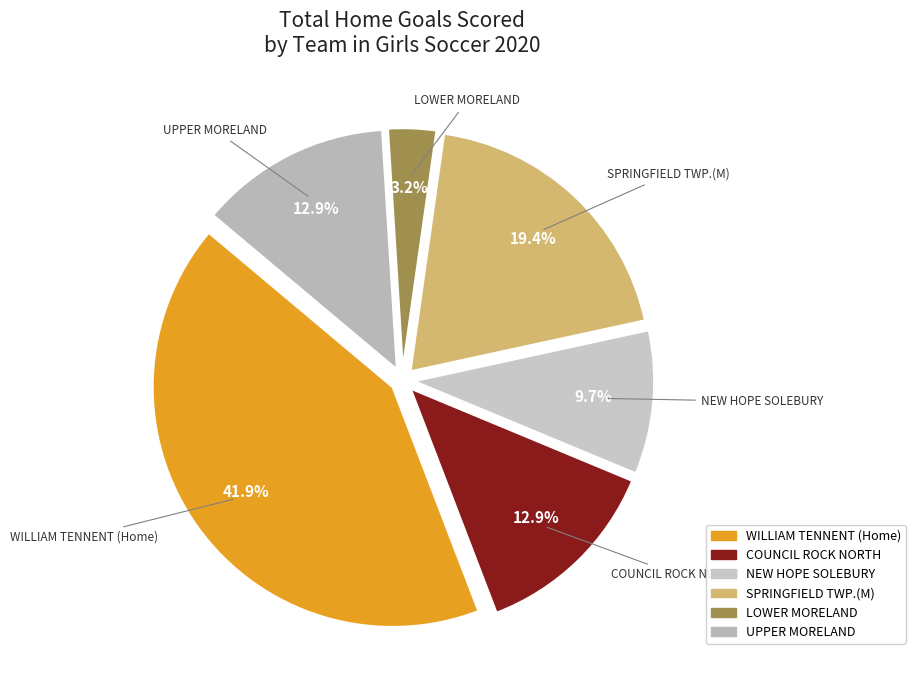

Which category has the biggest portion of the pie?

WILLIAM TENNENT (Home)